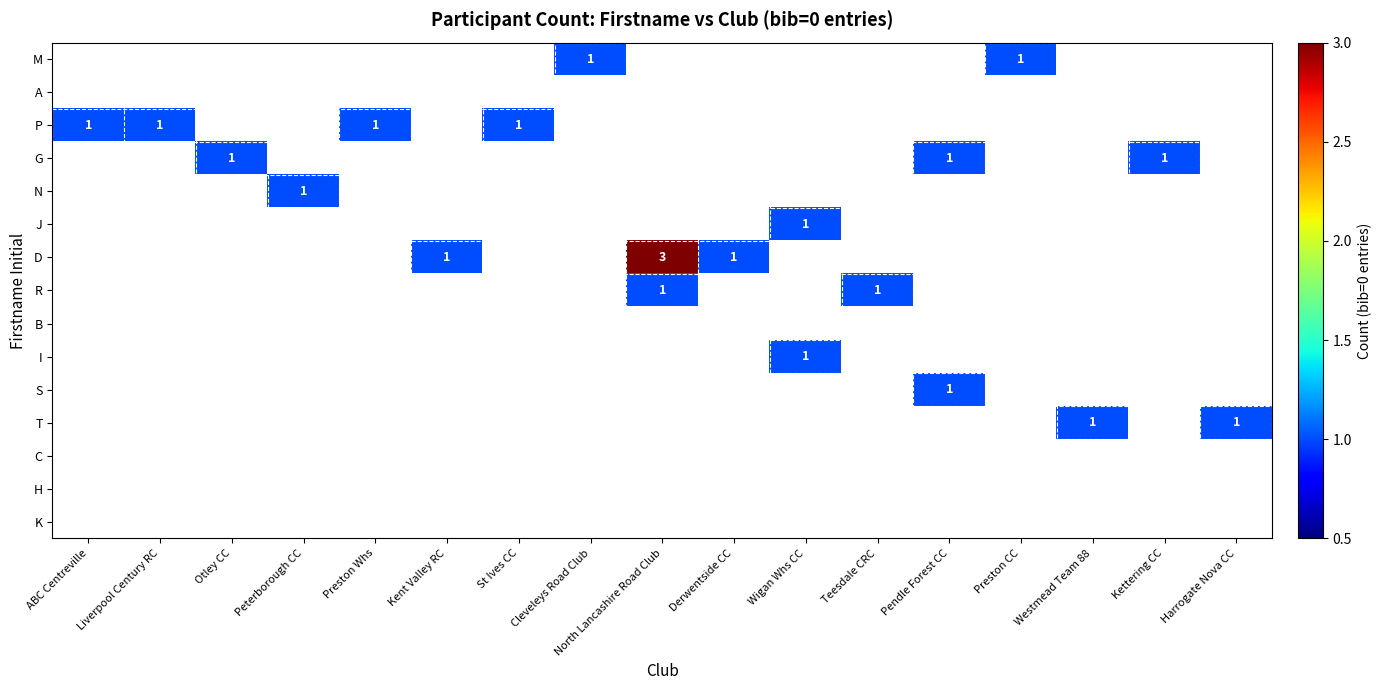

Between Cleveleys Road Club and Preston CC, which is larger?

Cleveleys Road Club